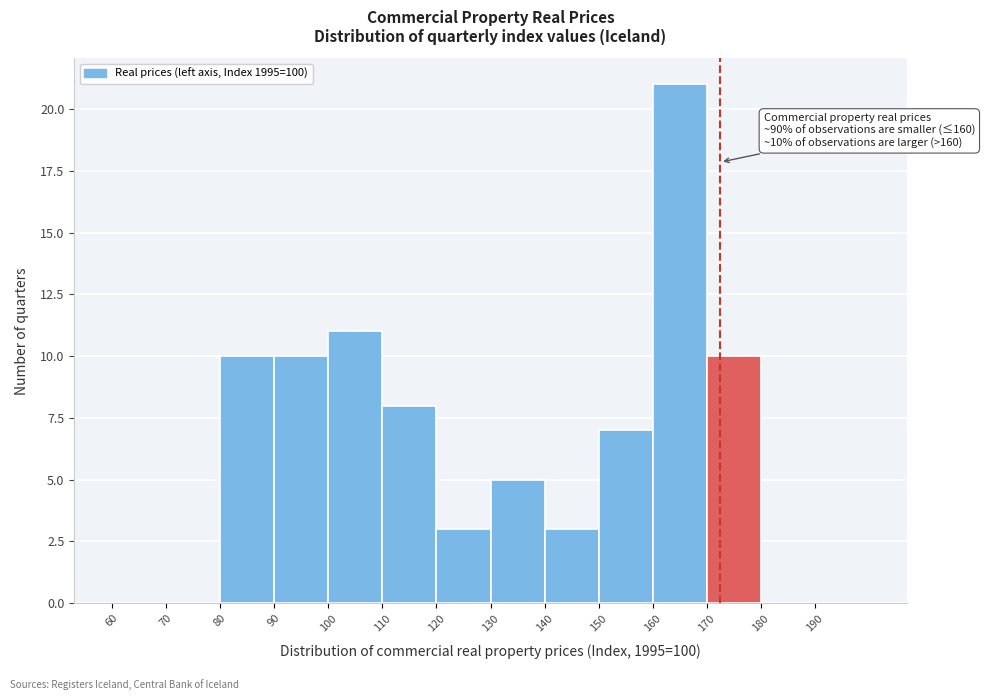

Which range on the x-axis has the tallest bar?

160 to 170